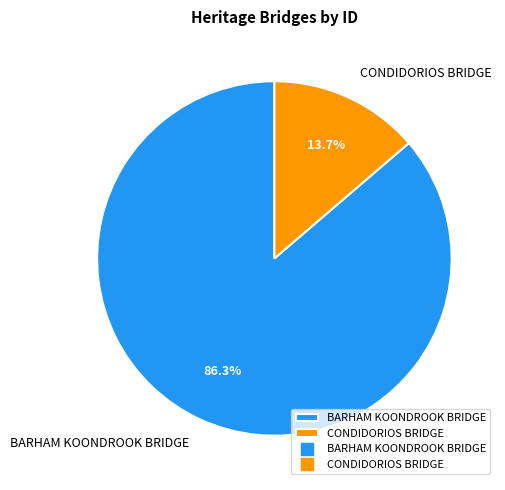

What is the smallest slice in the pie chart?

CONDIDORIOS BRIDGE